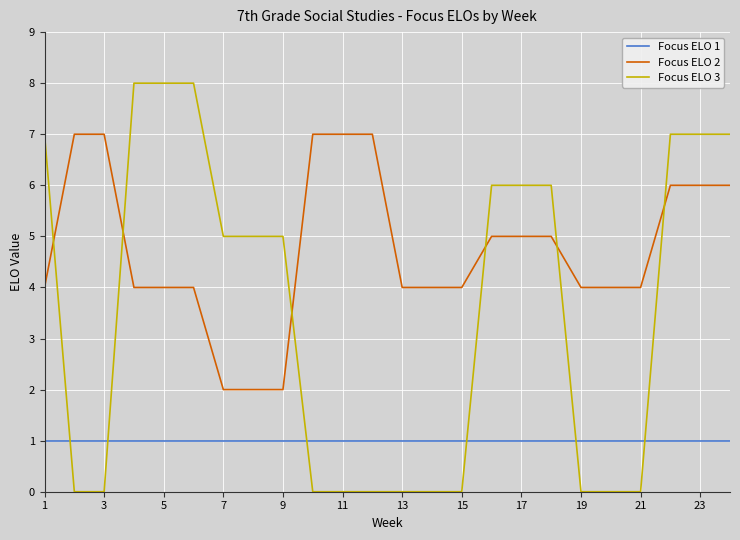

What is the maximum value for Focus ELO 1?

1